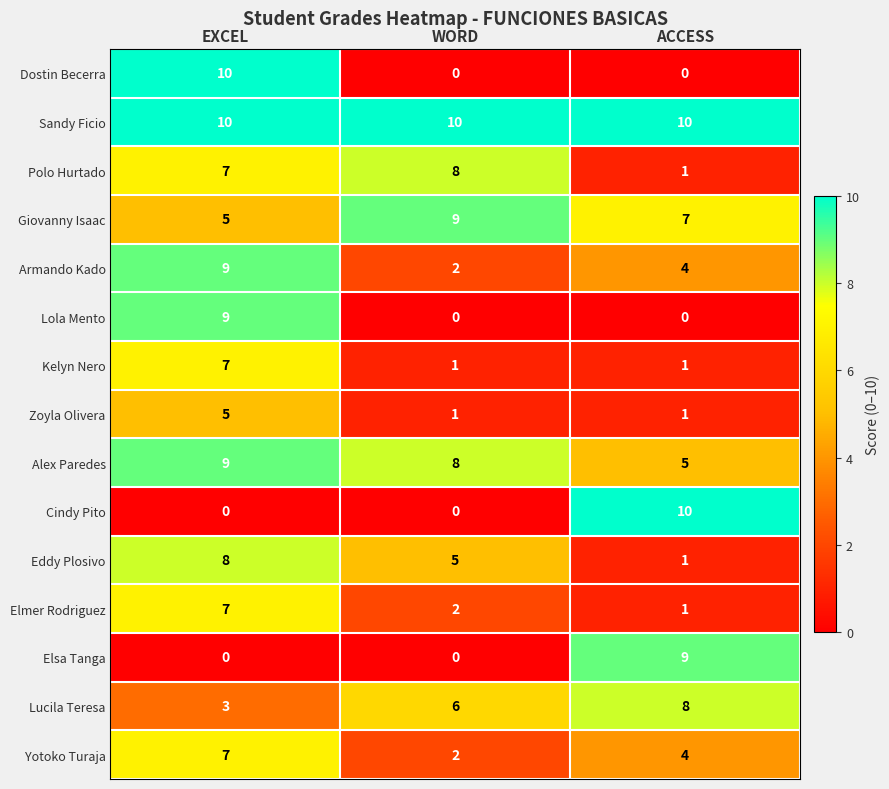

How many series are shown in this chart?

15